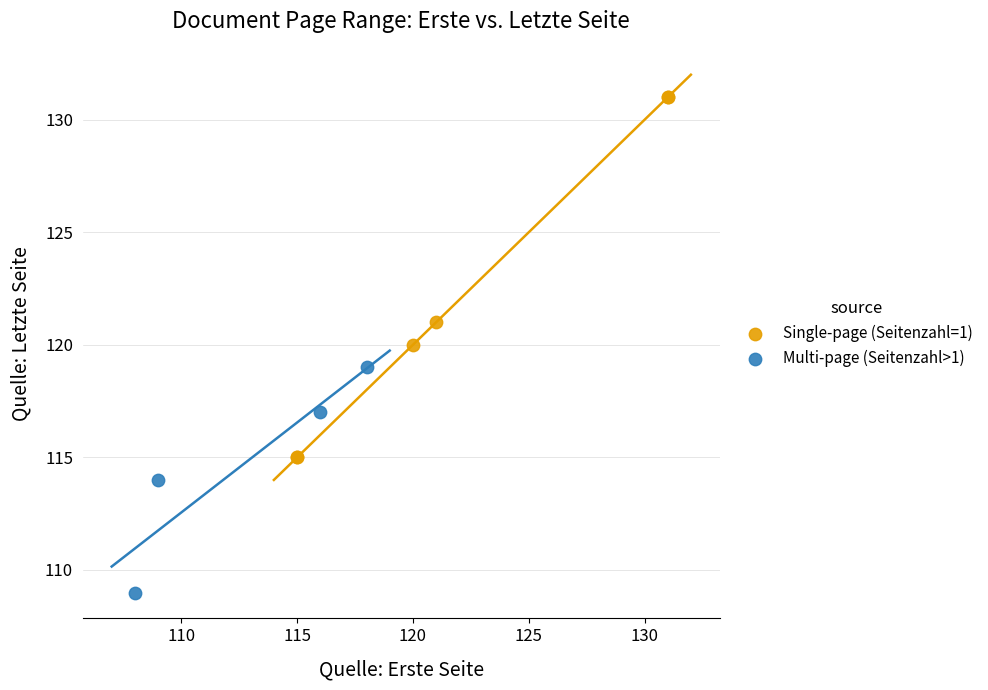

What are all the series names shown in the legend?

Single-page (Seitenzahl=1), Multi-page (Seitenzahl>1)